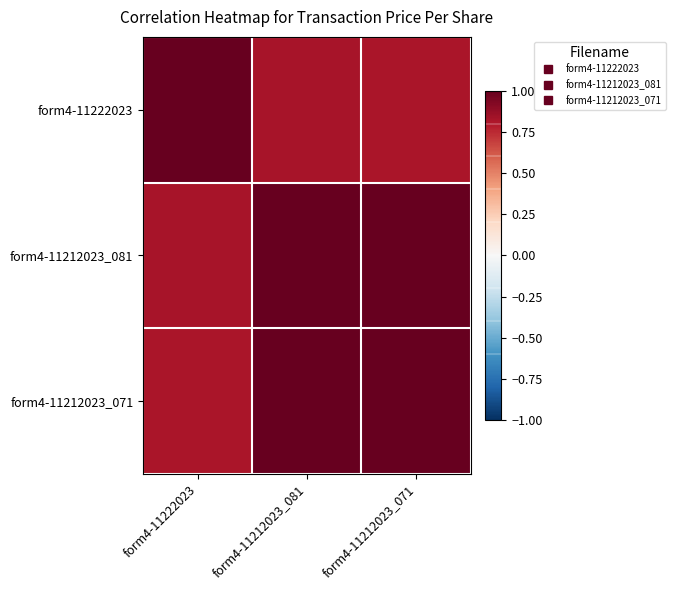

At which category is the sum across all series the highest?

form4-11212023_081